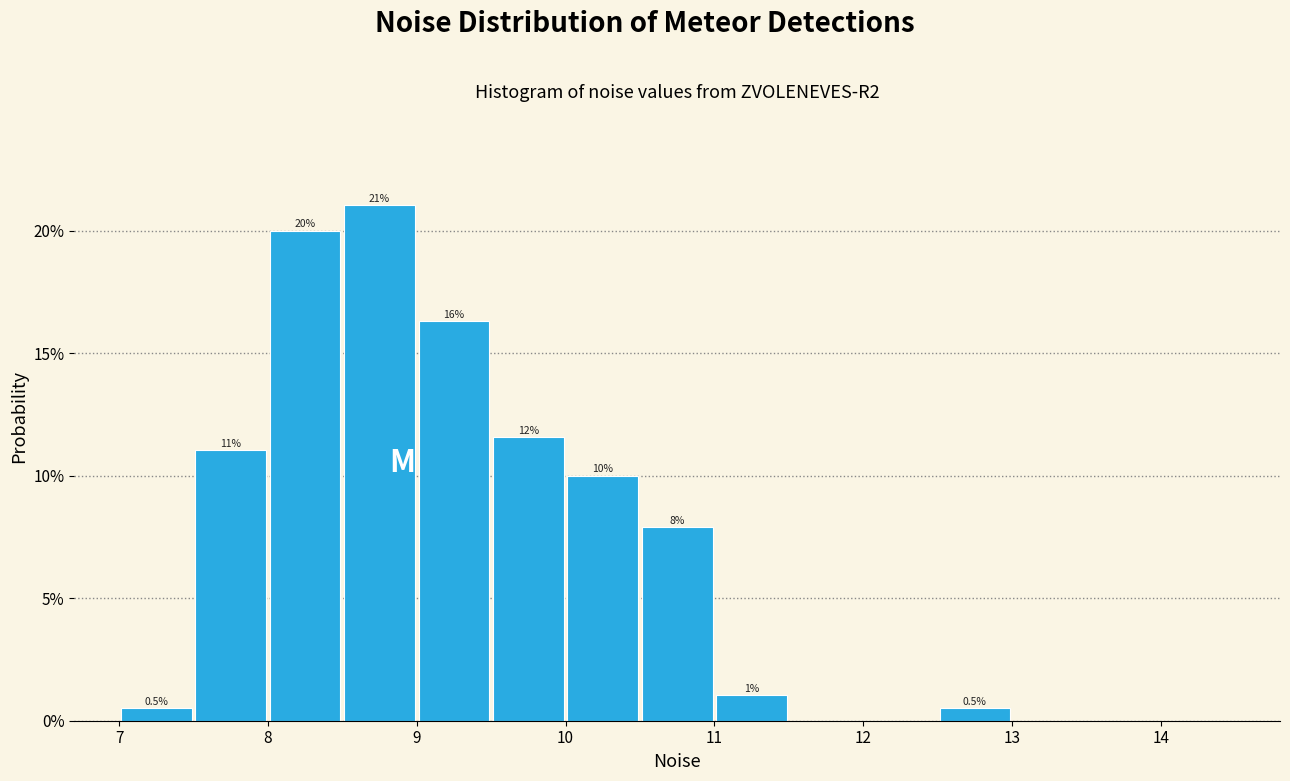

Over which range of the x-axis is the bar tallest?

8.5 to 9.0